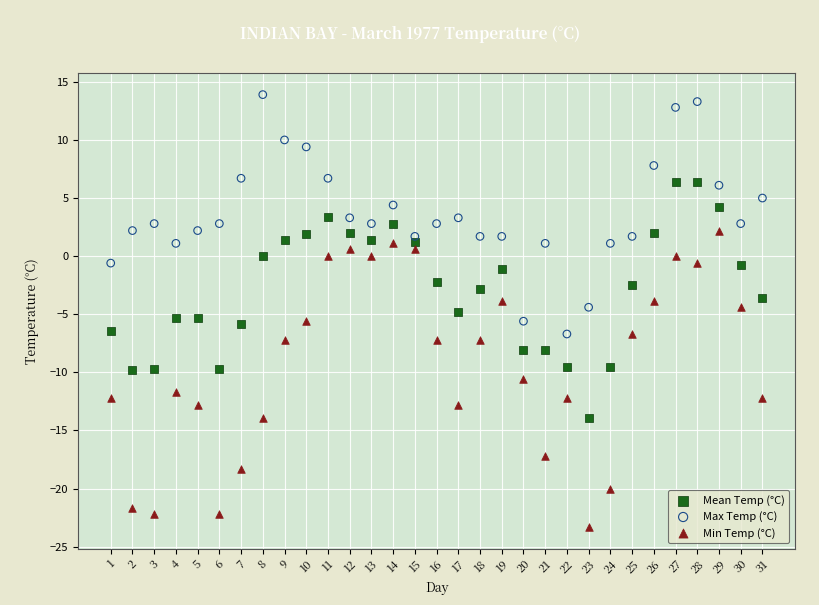

Which series has the widest spread of Y values?

Min Temp (°C)